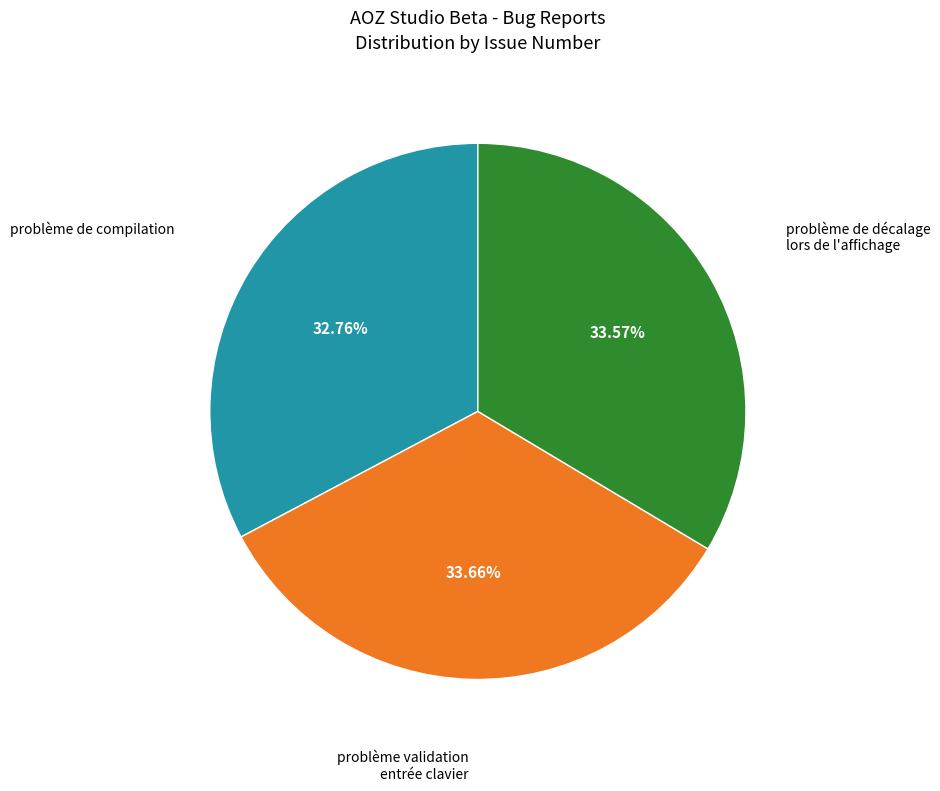

Is there any slice that represents more than half of the pie?

No